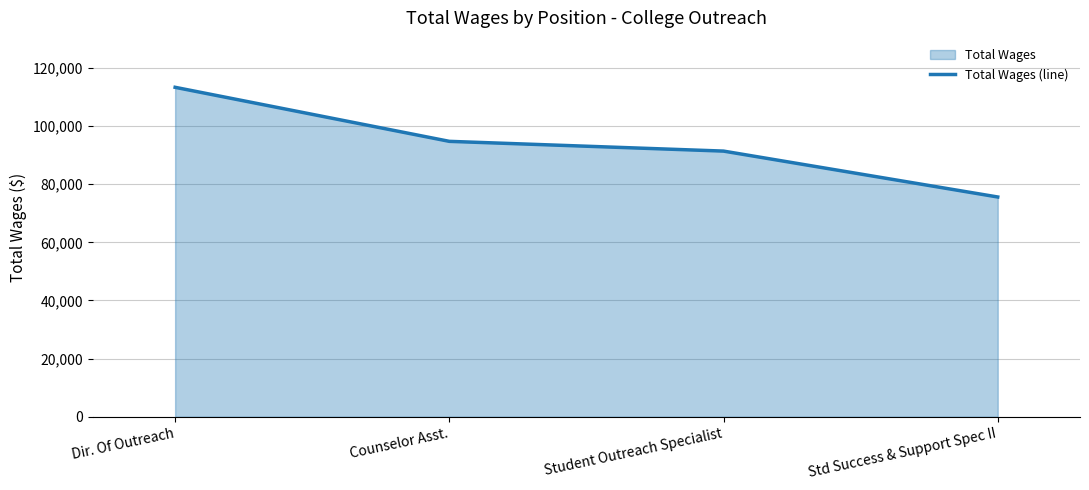

Which has a higher value, Dir. Of Outreach or Student Outreach Specialist?

Dir. Of Outreach